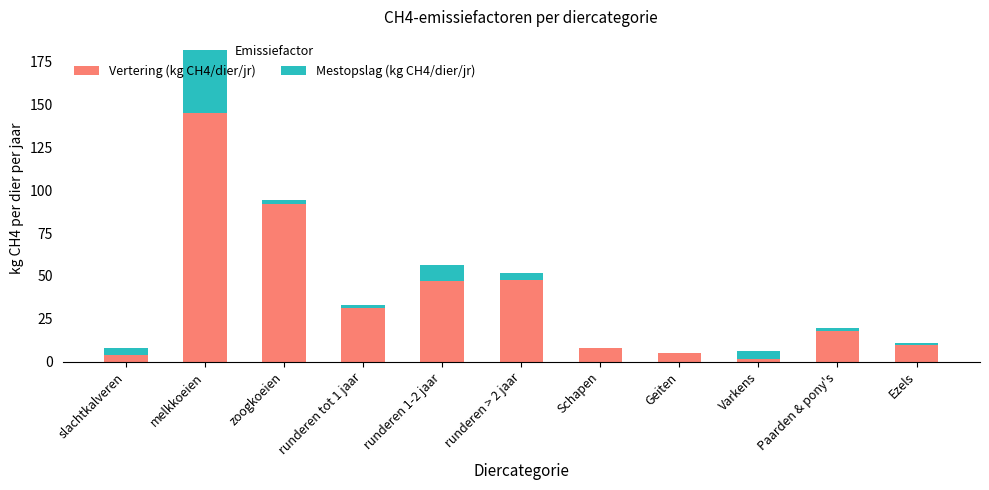

The value of Vertering (kg CH4/dier/jr) at runderen 1-2 jaar is 32.9. True or false?

False